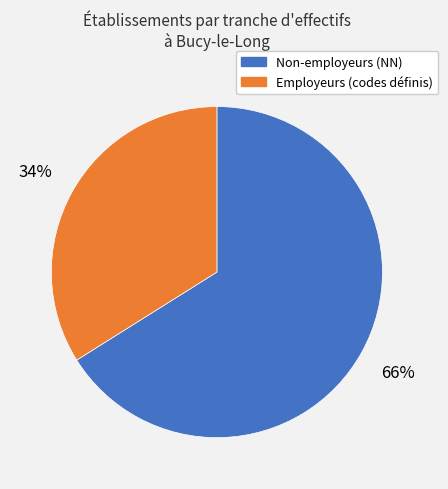

To the nearest percent, what is the difference between the largest and smallest slice percentages?

32%